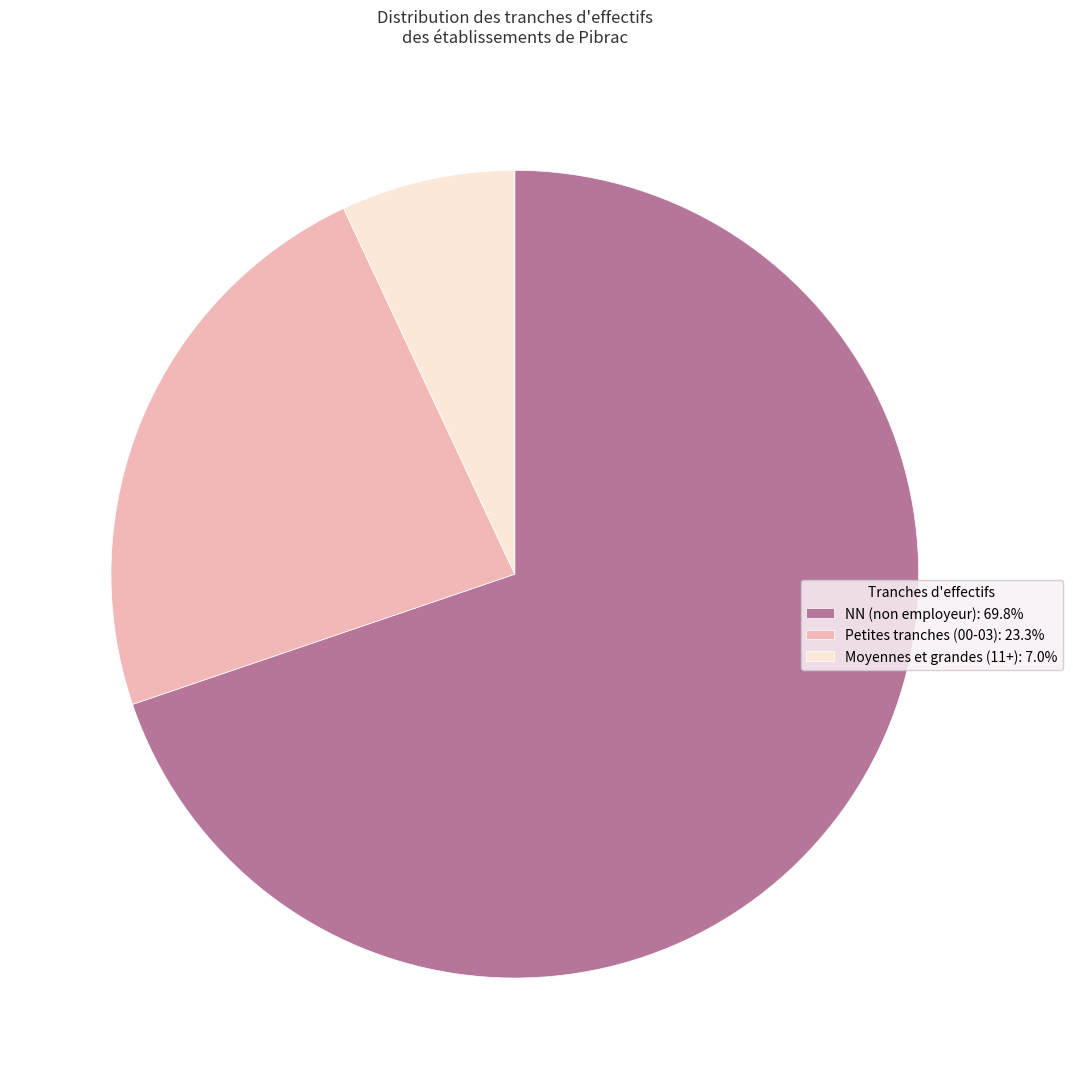

Does any single category account for the majority?

Yes